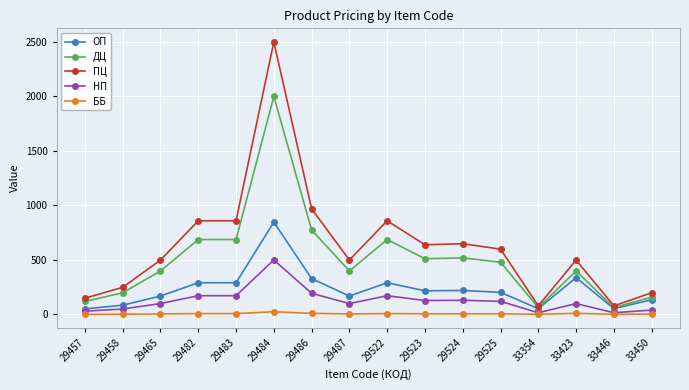

How many values in the ПЦ series are below 599?

8